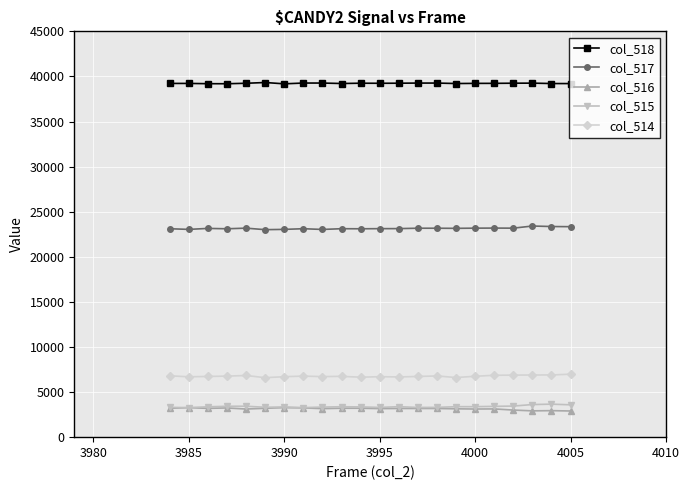

What is the value of the col_515 point at the 12th from the left?

3297